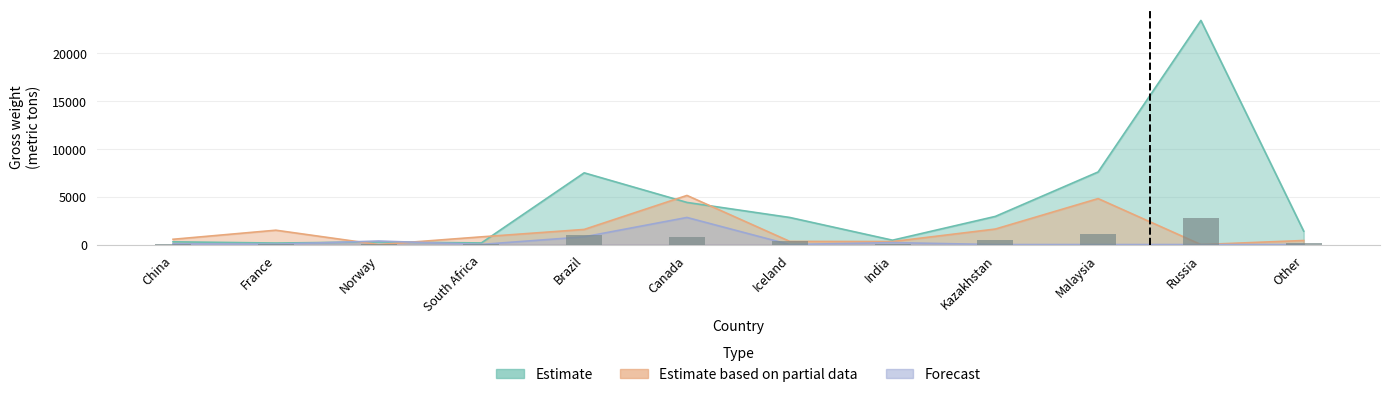

What value does the Forecast series have at France?

40